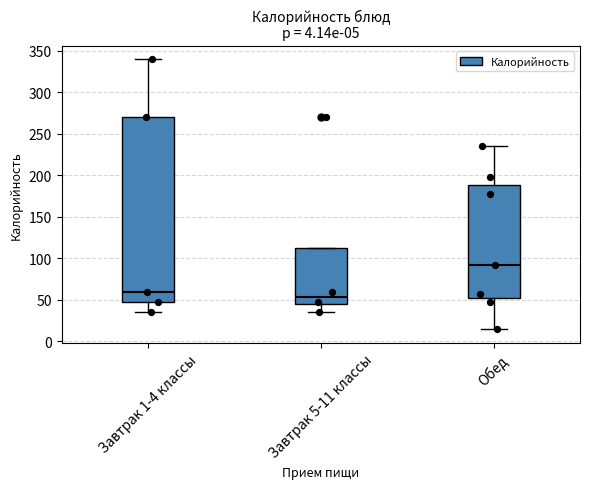

Which box's median line is the highest?

Обед